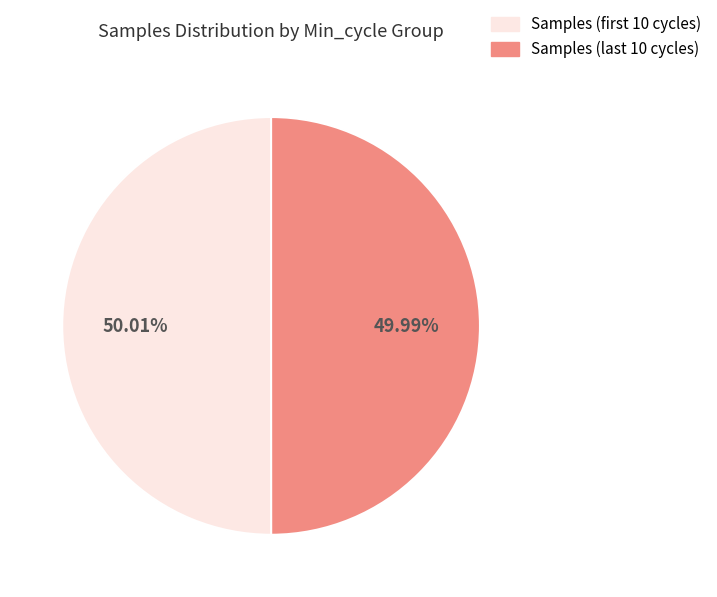

Is there any slice that represents more than half of the pie?

Yes